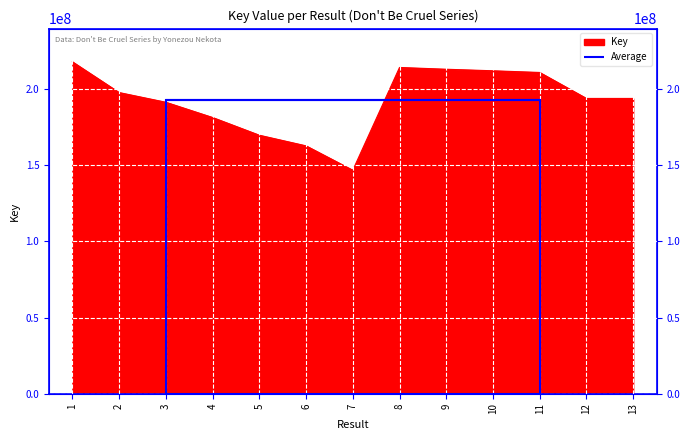

List the labels in order of value, smallest first.

7, 6, 5, 4, 3, 12, 13, 2, 11, 10, 9, 8, 1